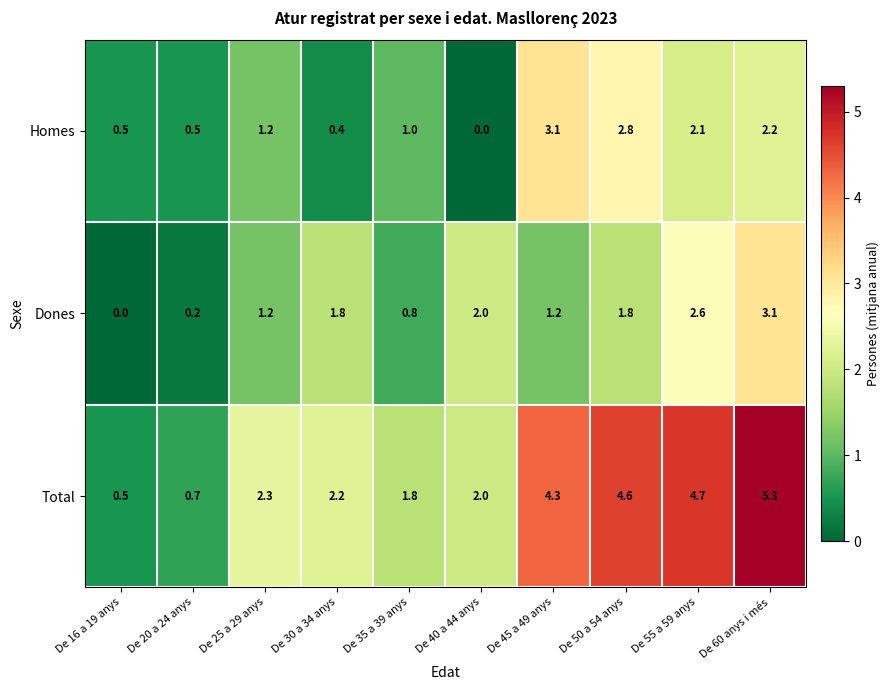

At De 20 a 24 anys, list the series in order from largest to smallest.

Total, Homes, Dones